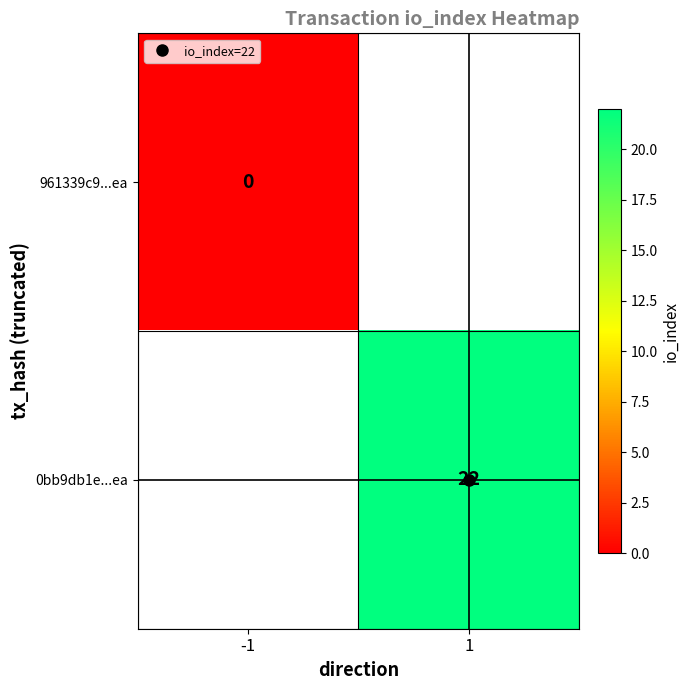

At how many categories does at least one series exceed 20?

1